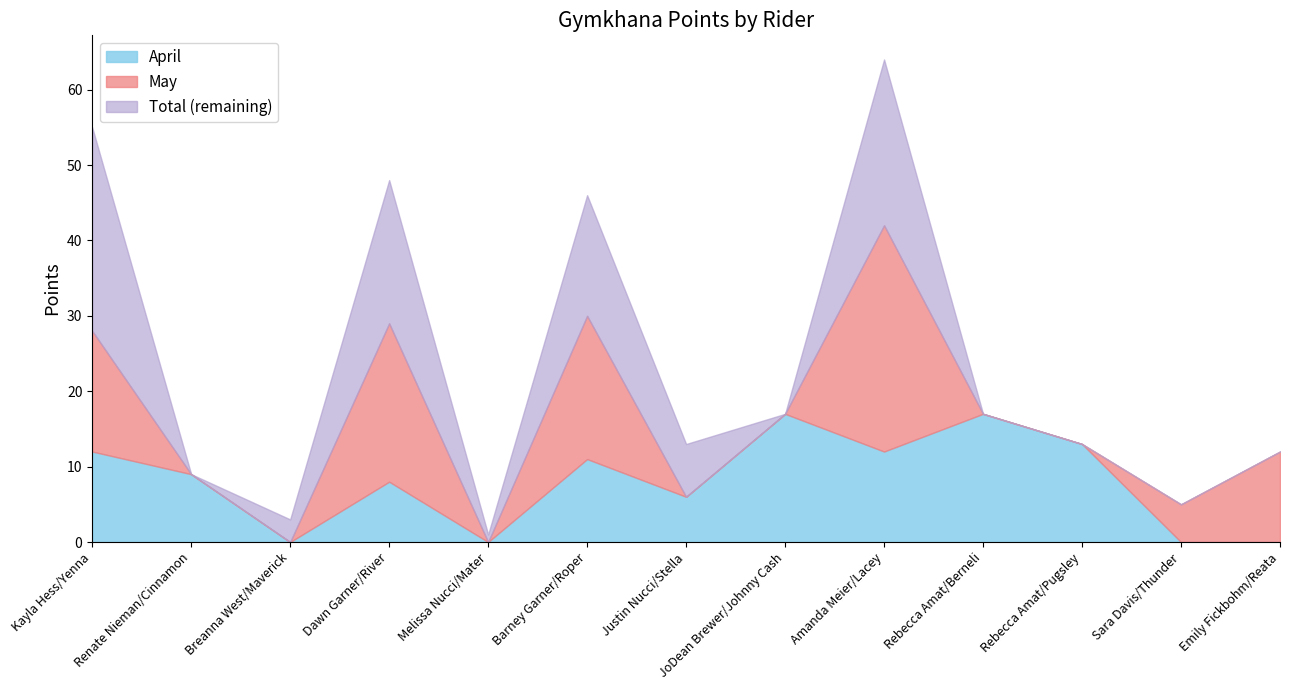

How many interior local valleys does the Total series have?

4